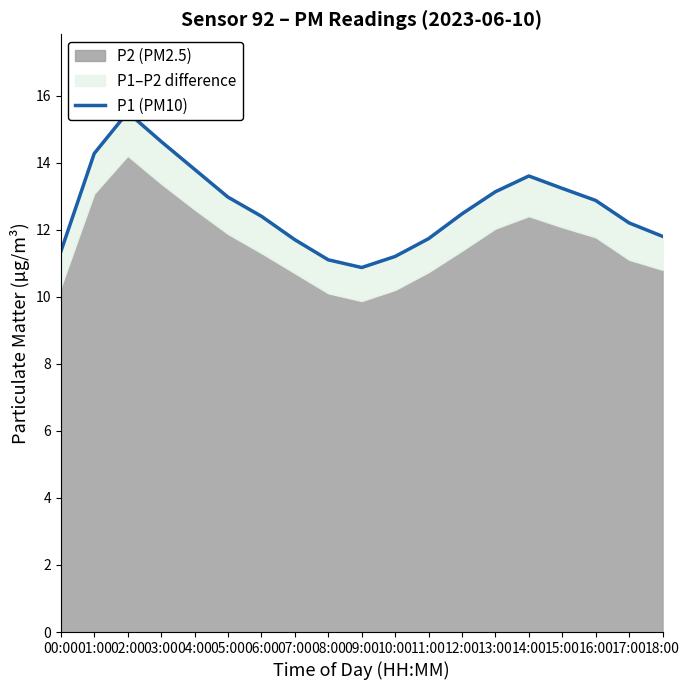

The value at 17:00 is 17.9. True or false?

False